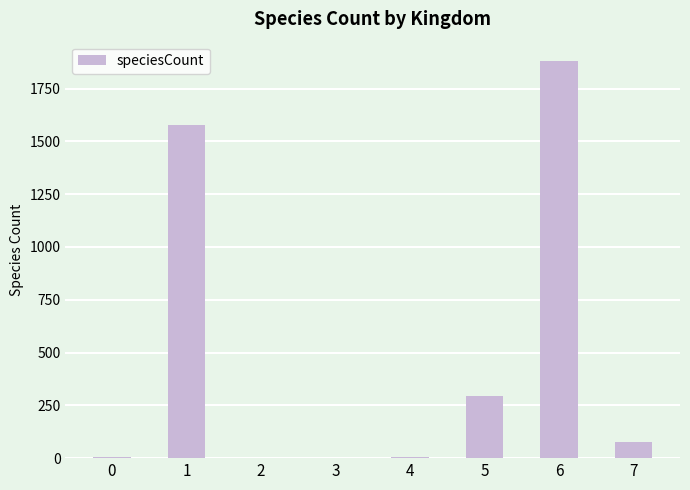

What is the sum of the values at 5 and 7?

374